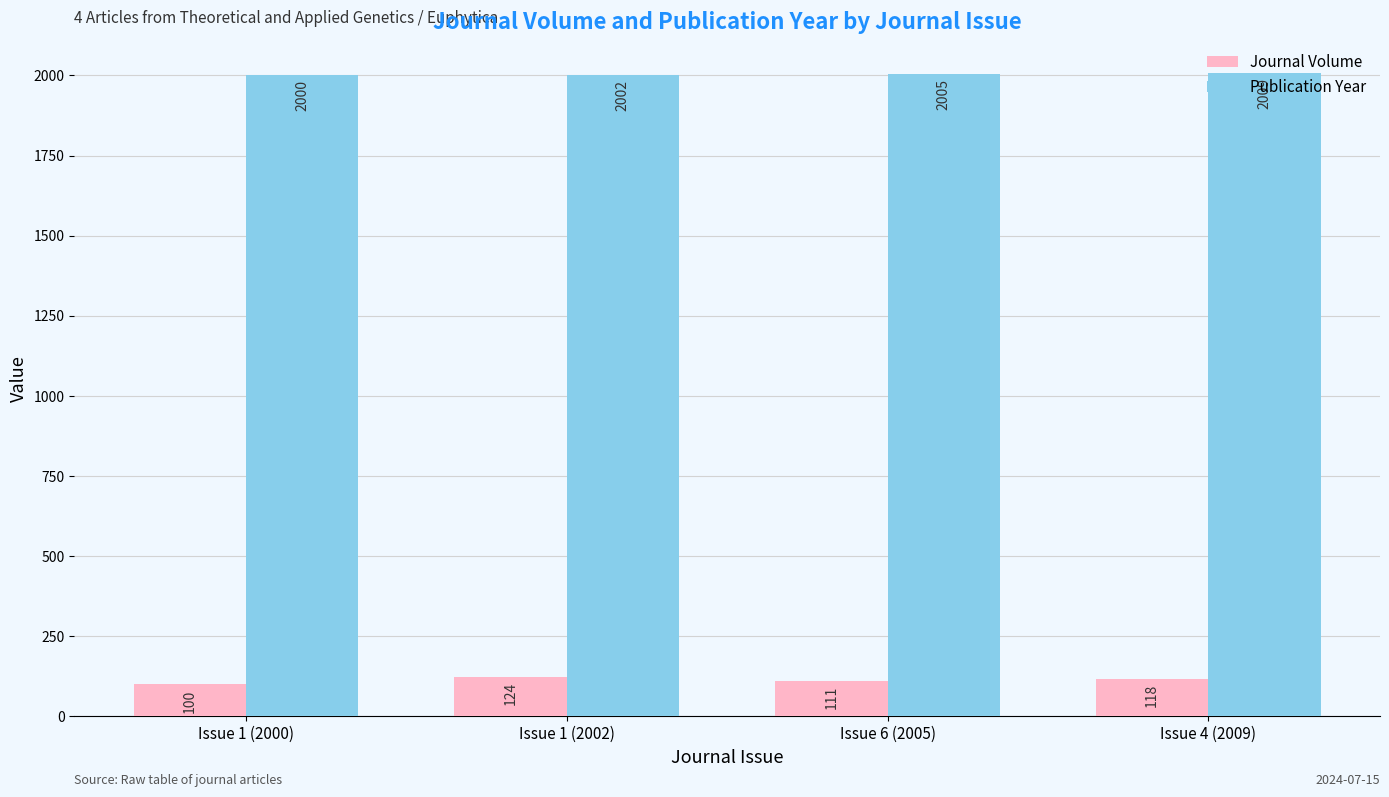

How many bars are there in total?

8